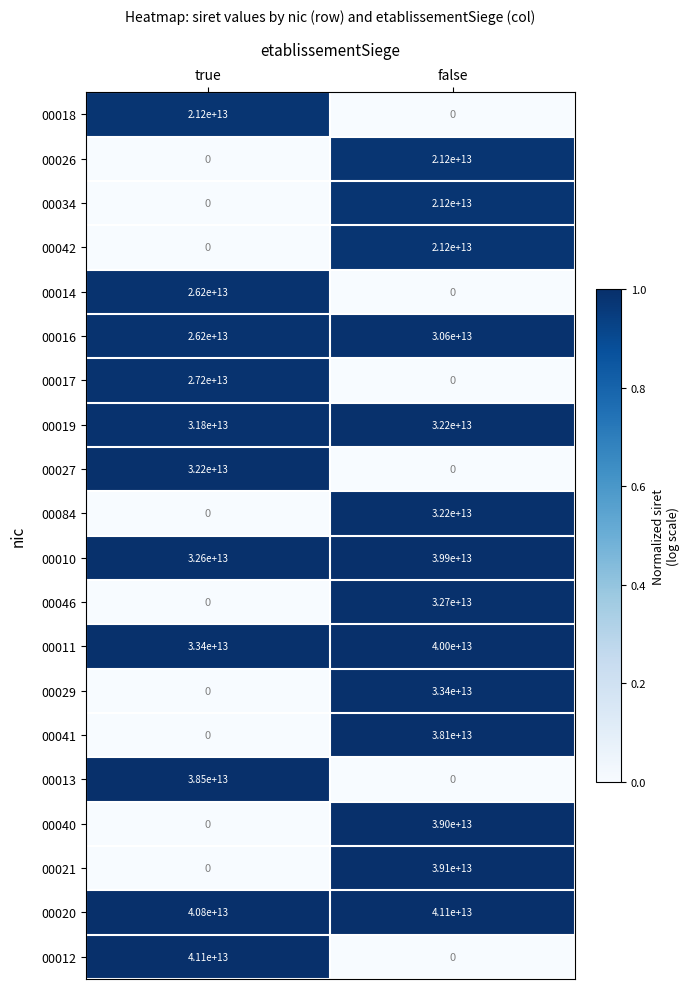

How many distinct data groups are displayed?

20